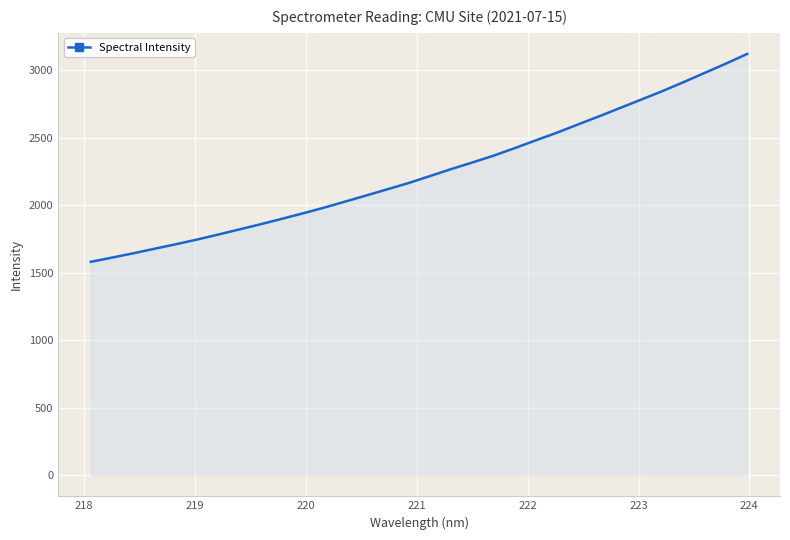

What is the minimum value shown in the chart?

1581.2